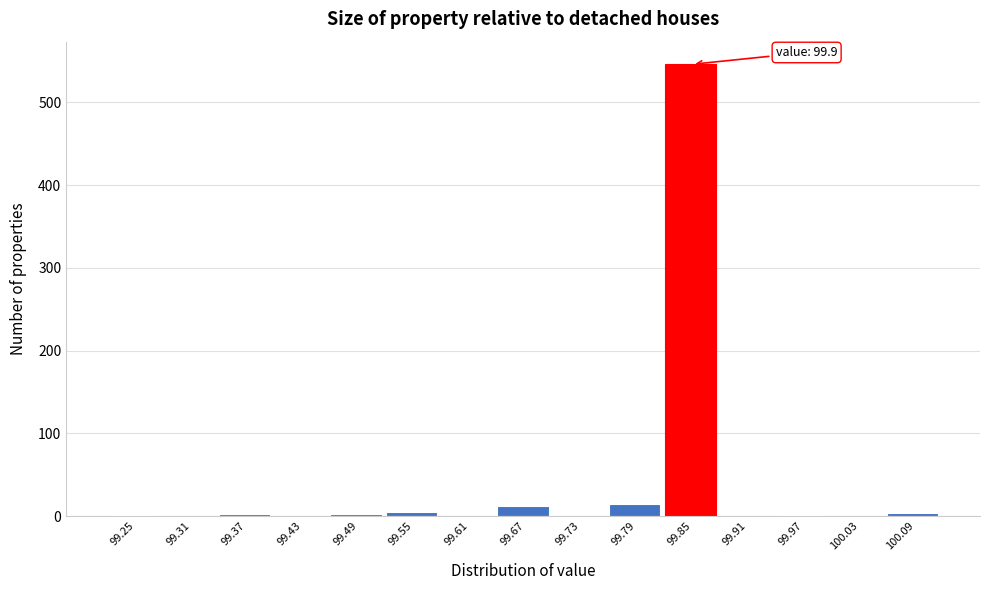

What is the sum of all values?

589